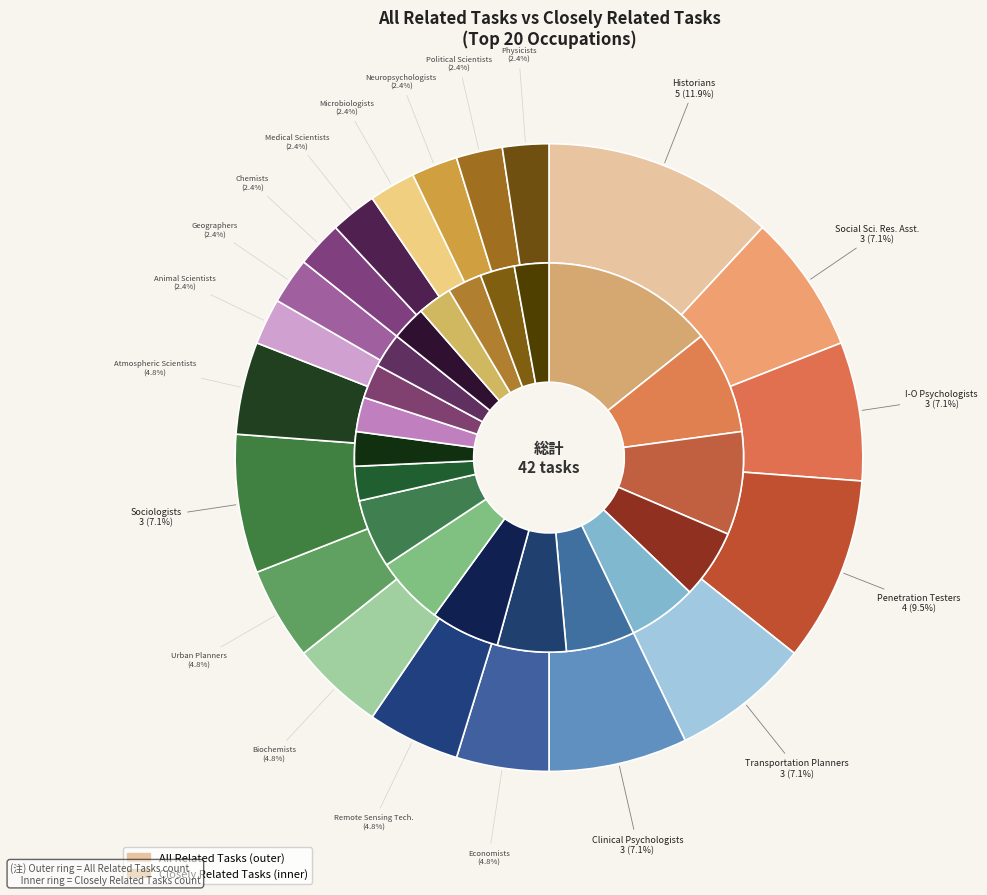

Which has a higher value, Biochemists and Biophysicists or Sociologists?

Sociologists